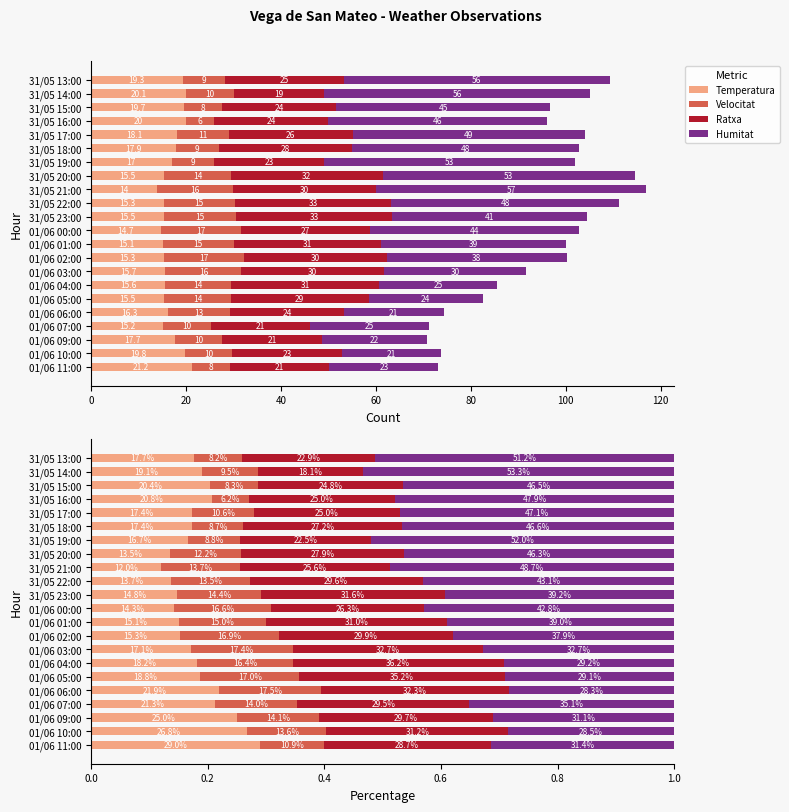

What is the maximum value for Ratxa?

0.4